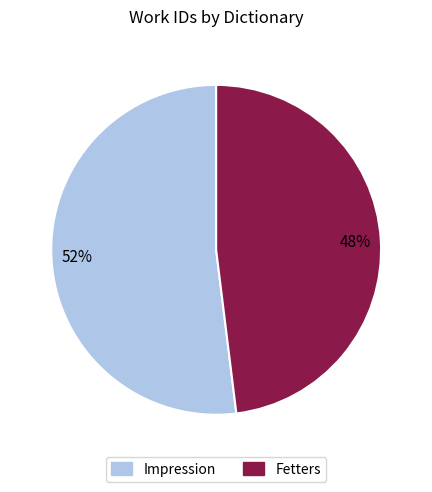

How many segments does this pie chart have?

2